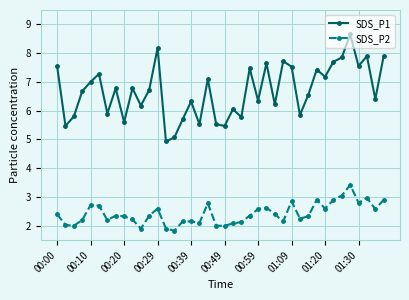

What is the value of the SDS_P2 point at the 22nd from the left?

2.1